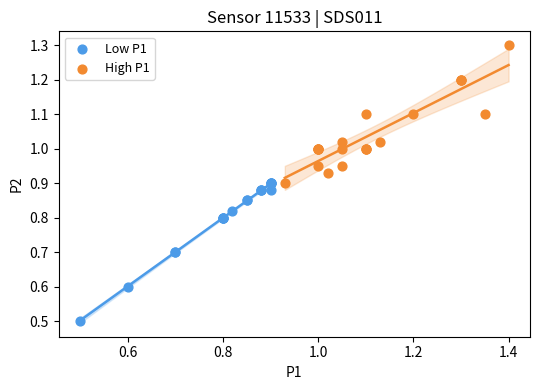

Which series contains the highest Y value?

High P1